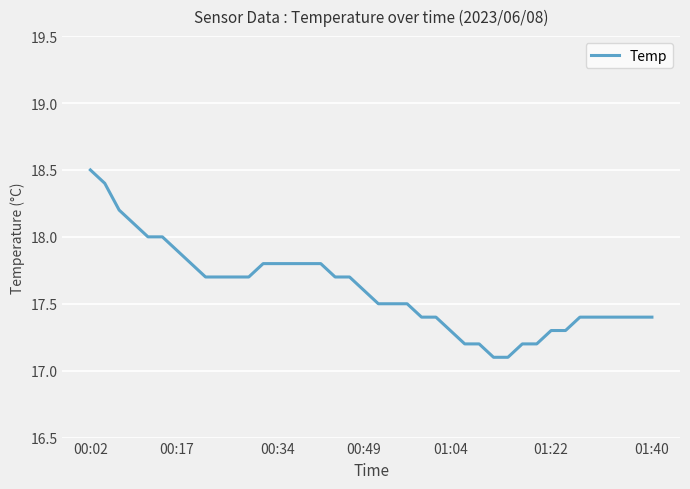

What is the difference between the maximum and minimum values?

1.4